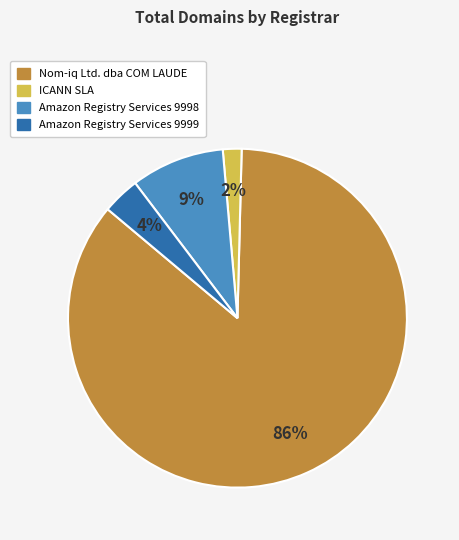

Is there a majority slice in this chart?

Yes